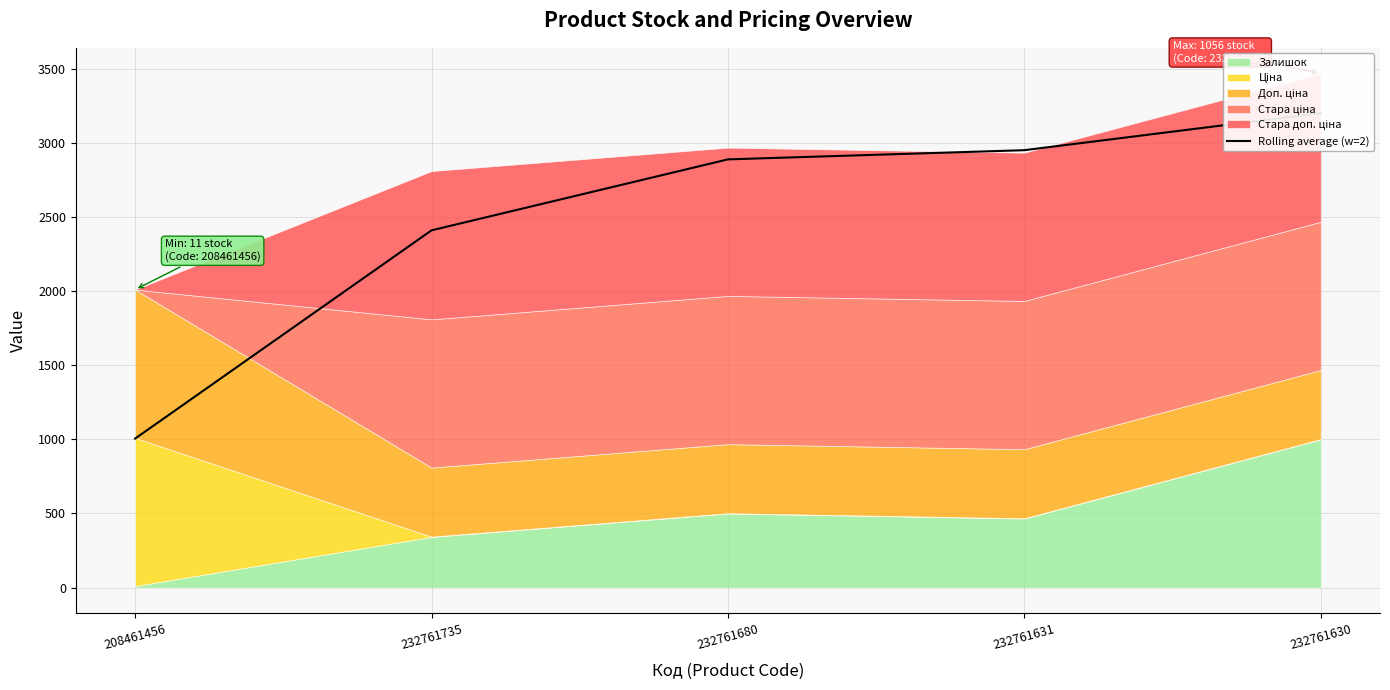

List the labels in order of value, smallest first.

208461456, 232761735, 232761680, 232761631, 232761630